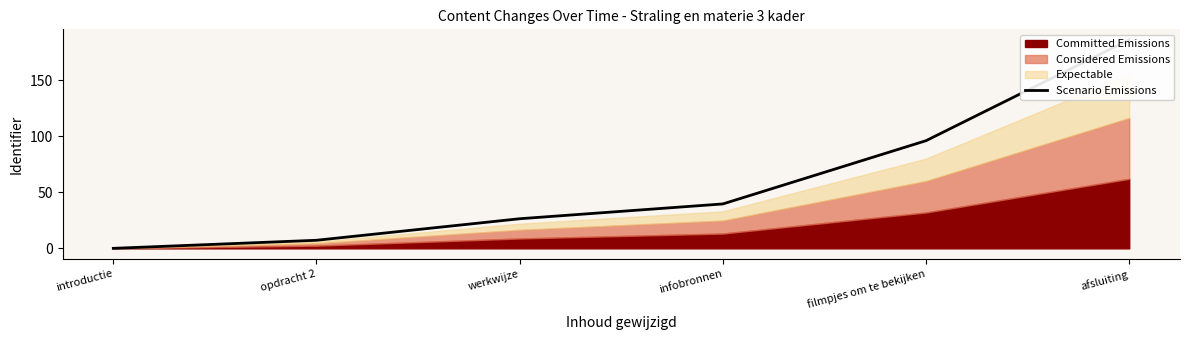

What is the change in value from infobronnen to filmpjes om te bekijken?

+56.4